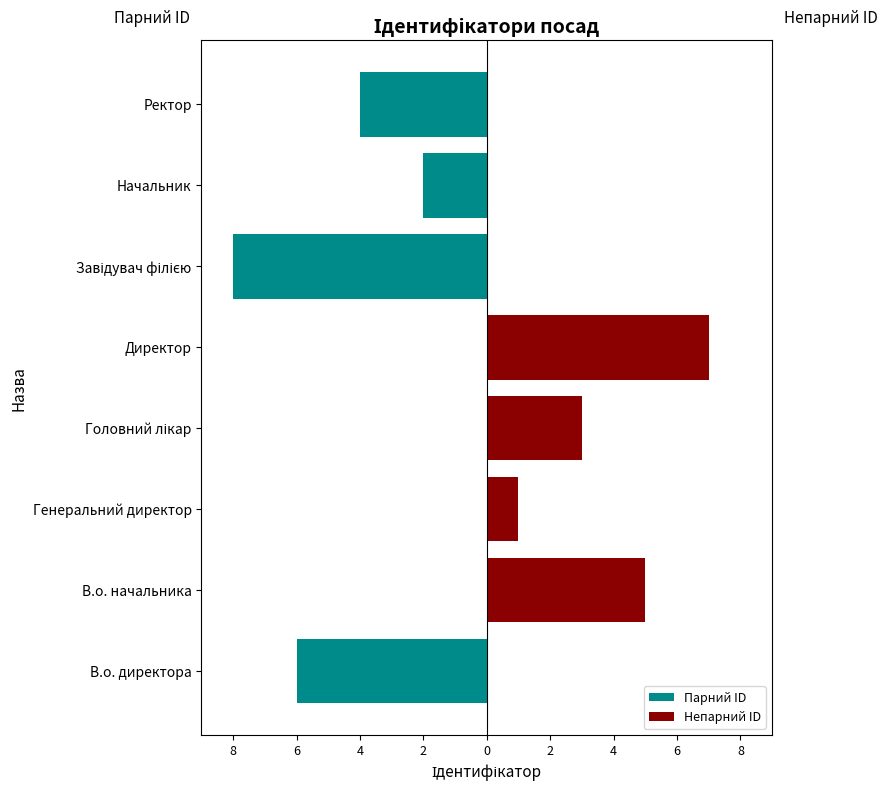

Is it true that Непарний ID equals 0 at Завідувач філією?

True